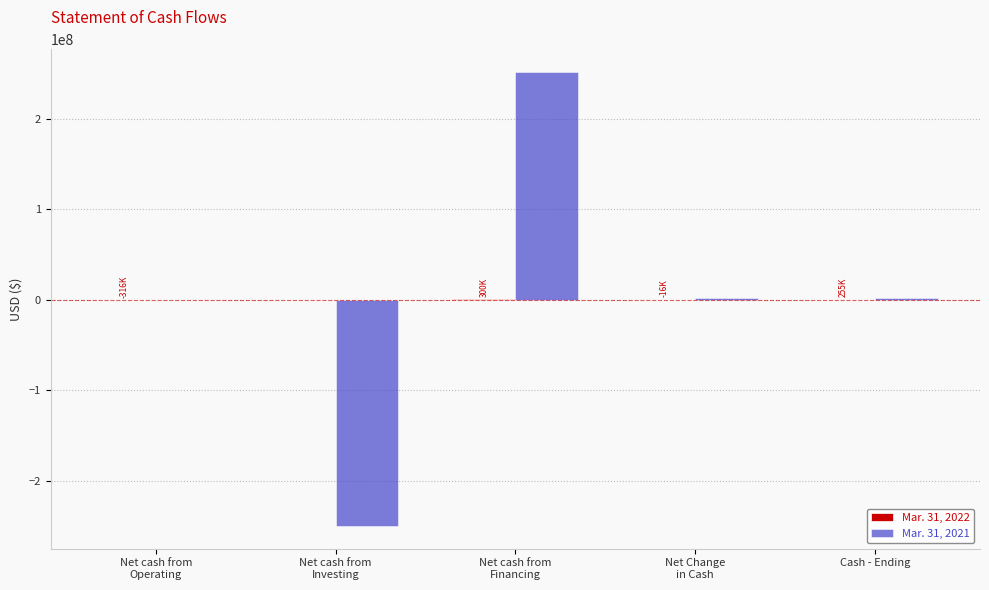

The value of Mar. 31, 2021 at Net cash from
Financing is 251715757. True or false?

True